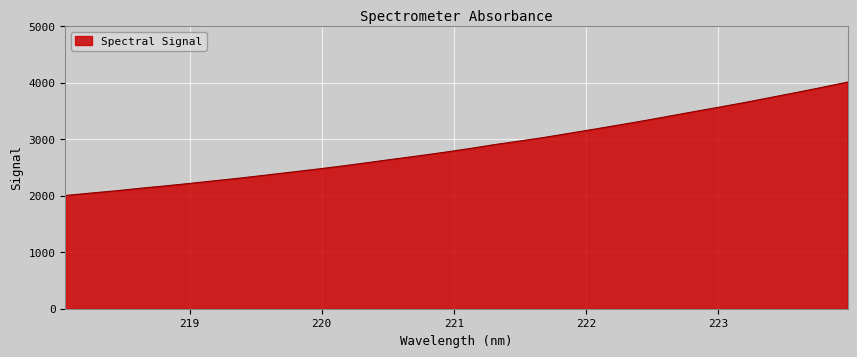

What is the maximum value shown in the chart?

4008.8